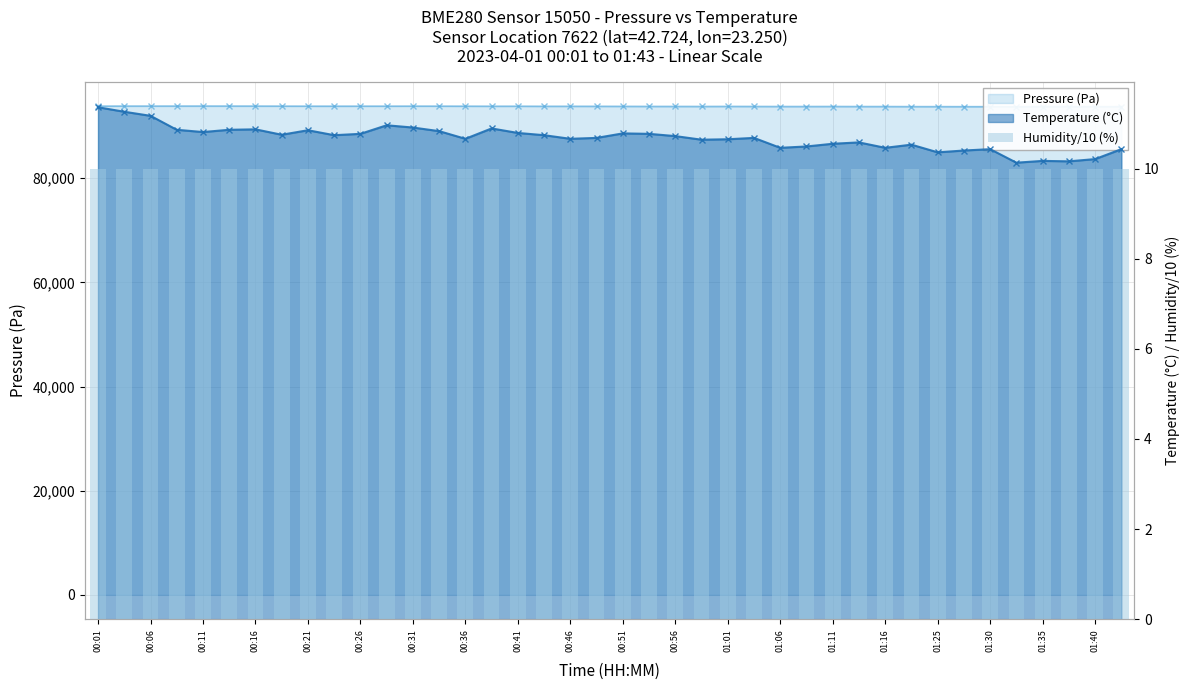

The Pressure series shows 93792.3 at 00:43. True or false?

True